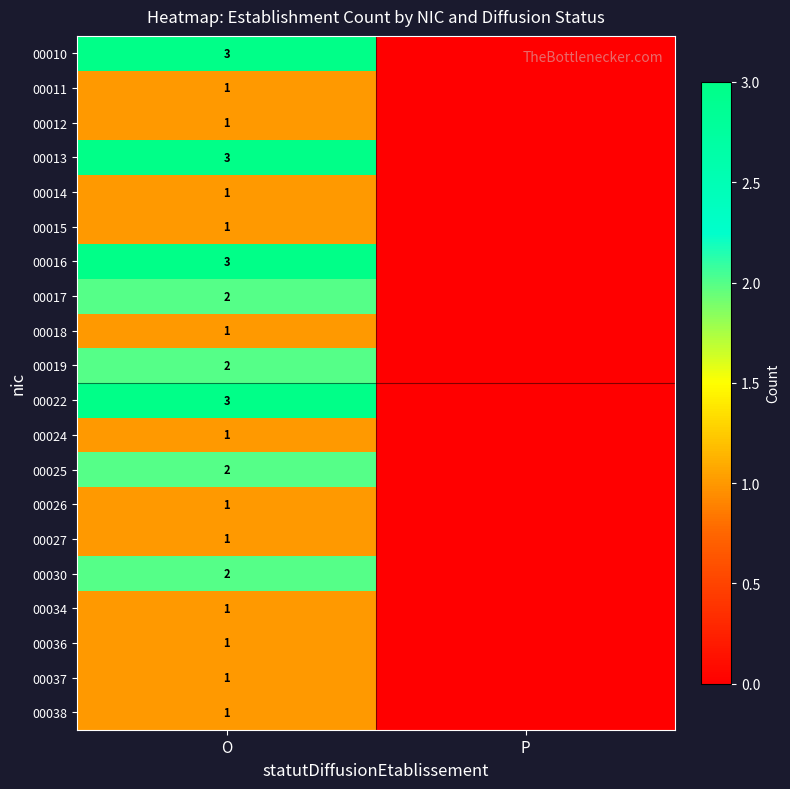

The 00027 series shows 1 at O. True or false?

True